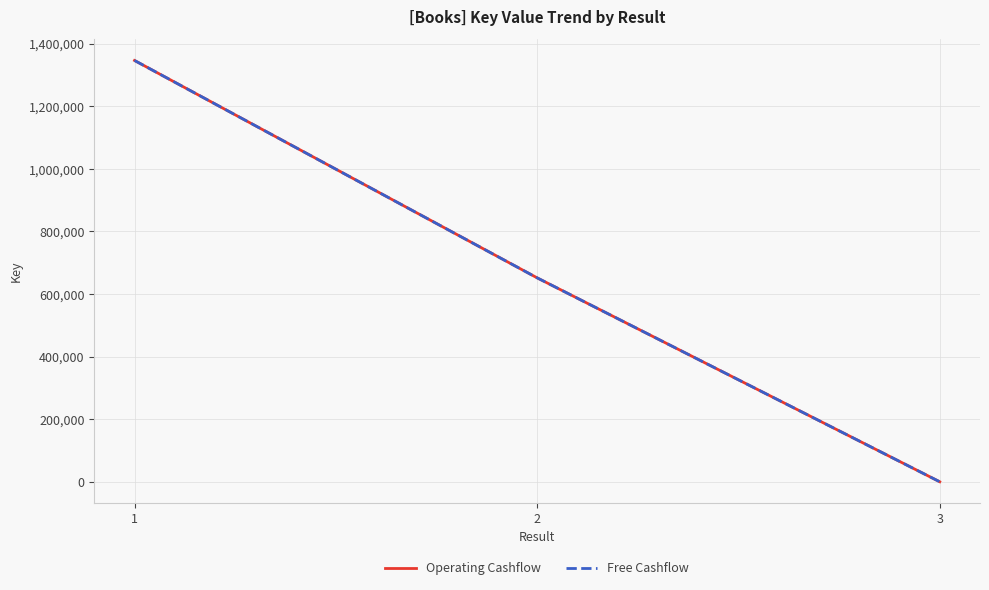

Is this an area chart (filled region under the line)?

No